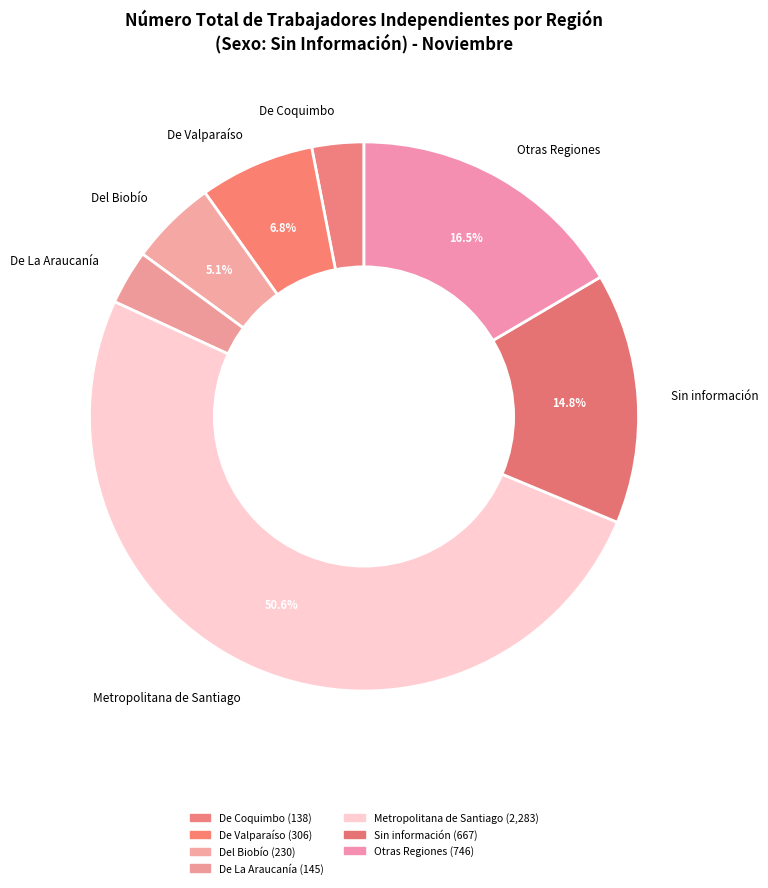

Between De Coquimbo and Otras Regiones, which is larger?

Otras Regiones